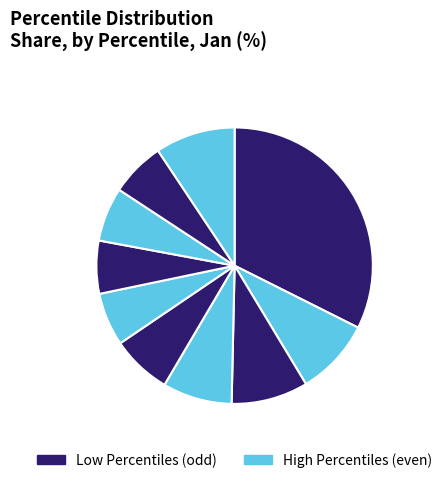

How many segments does this pie chart have?

10